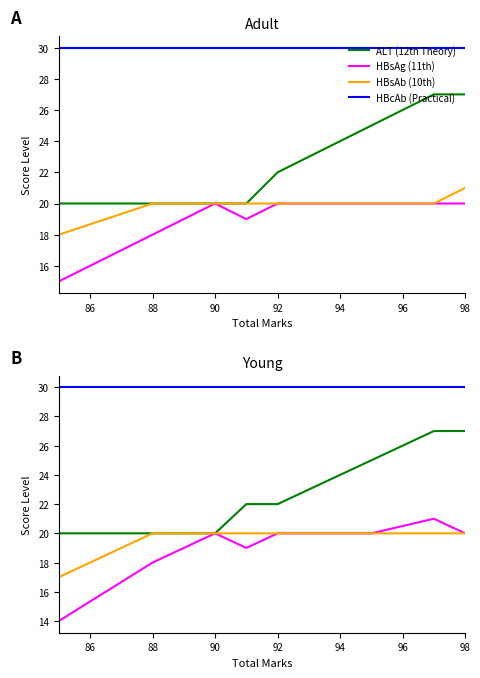

What is the minimum value for HBsAg (11th)?

14